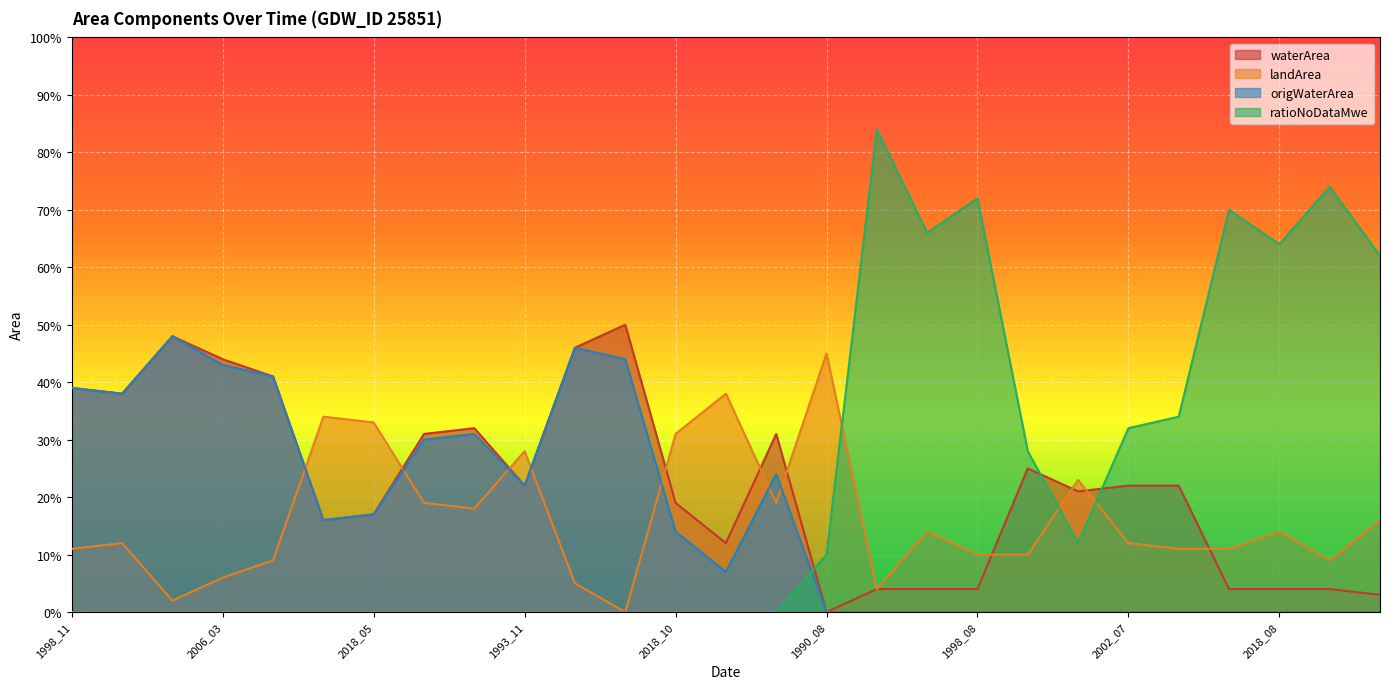

Which series has the largest total across all categories?

ratioNoDataMwe